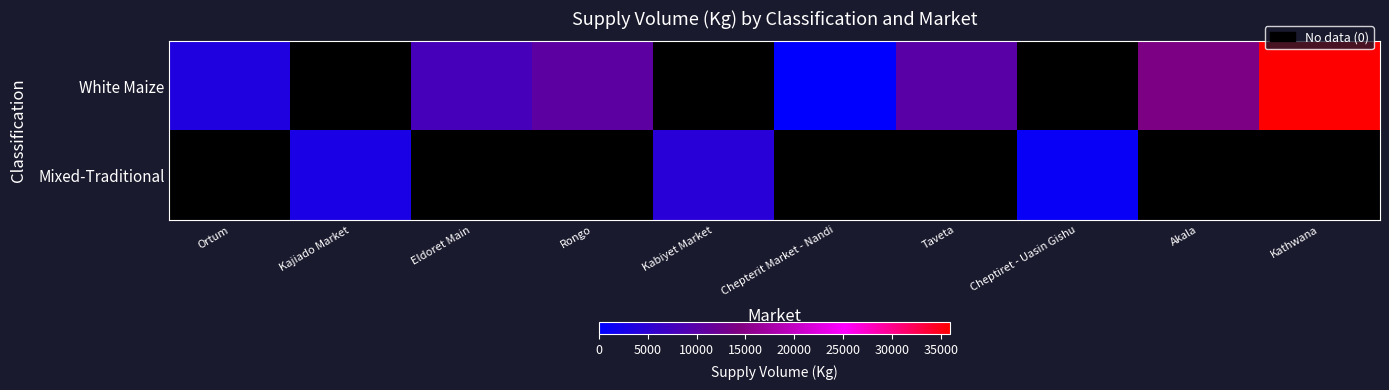

Reading right to left, what are all the values shown in this chart?

White Maize: Kathwana=36000	Akala=14000	Cheptiret - Uasin Gishu=0	Taveta=10000	Chepterit Market - Nandi=90	Kabiyet Market=0	Rongo=10500	Eldoret Main=8000	Kajiado Market=0	Ortum=3600
Mixed-Traditional: Kathwana=0	Akala=0	Cheptiret - Uasin Gishu=1000	Taveta=0	Chepterit Market - Nandi=0	Kabiyet Market=4500	Rongo=0	Eldoret Main=0	Kajiado Market=3000	Ortum=0